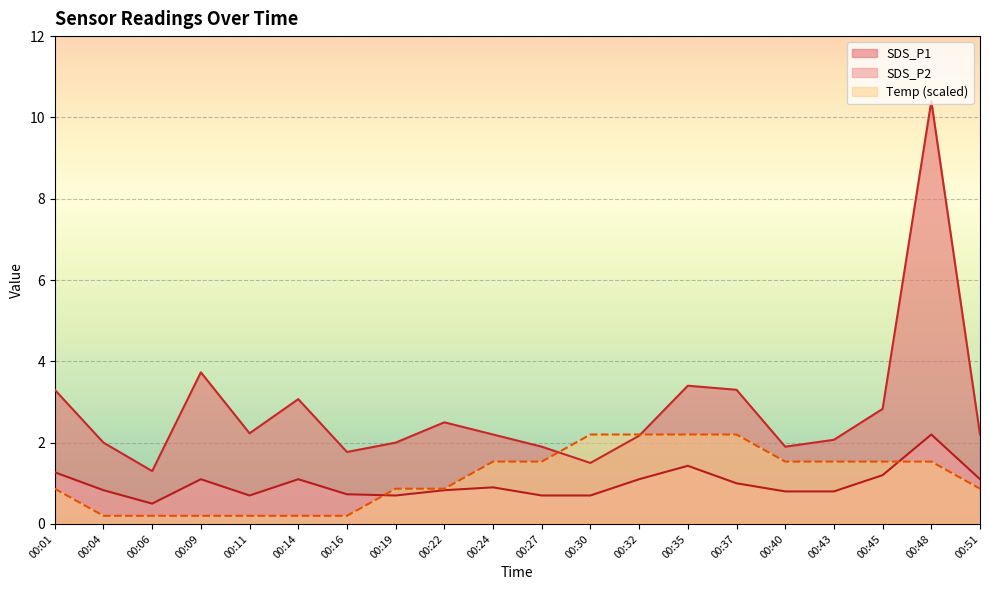

Count the number of categories in the chart.

20